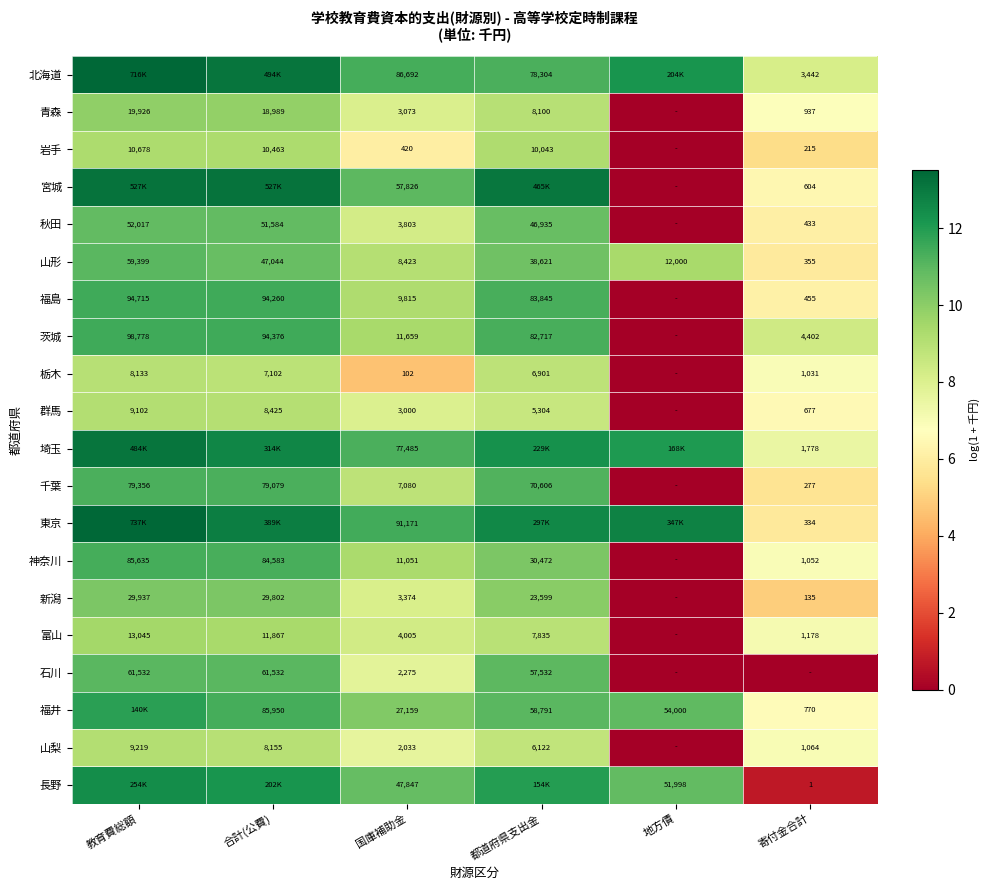

Rank the series at 国庫補助金 from highest to lowest value.

東京, 北海道, 埼玉, 宮城, 長野, 福井, 茨城, 神奈川, 福島, 山形, 千葉, 富山, 秋田, 新潟, 青森, 群馬, 石川, 山梨, 岩手, 栃木